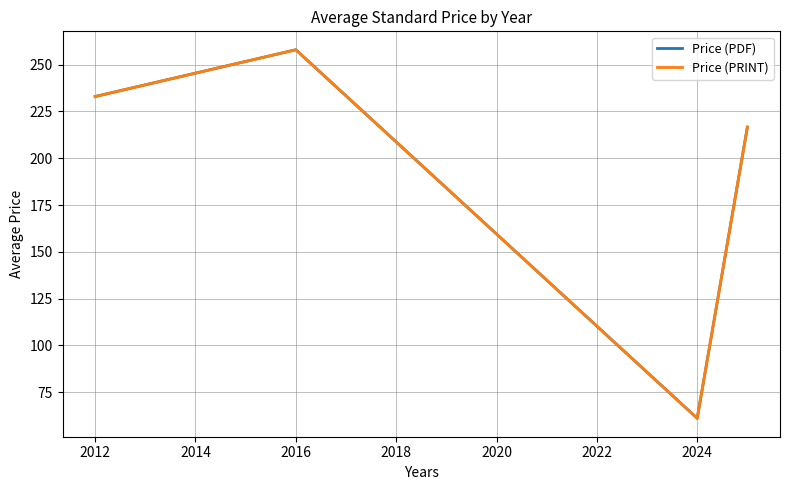

True or false: Price (PDF) and Price (PRINT) intersect in this chart.

False